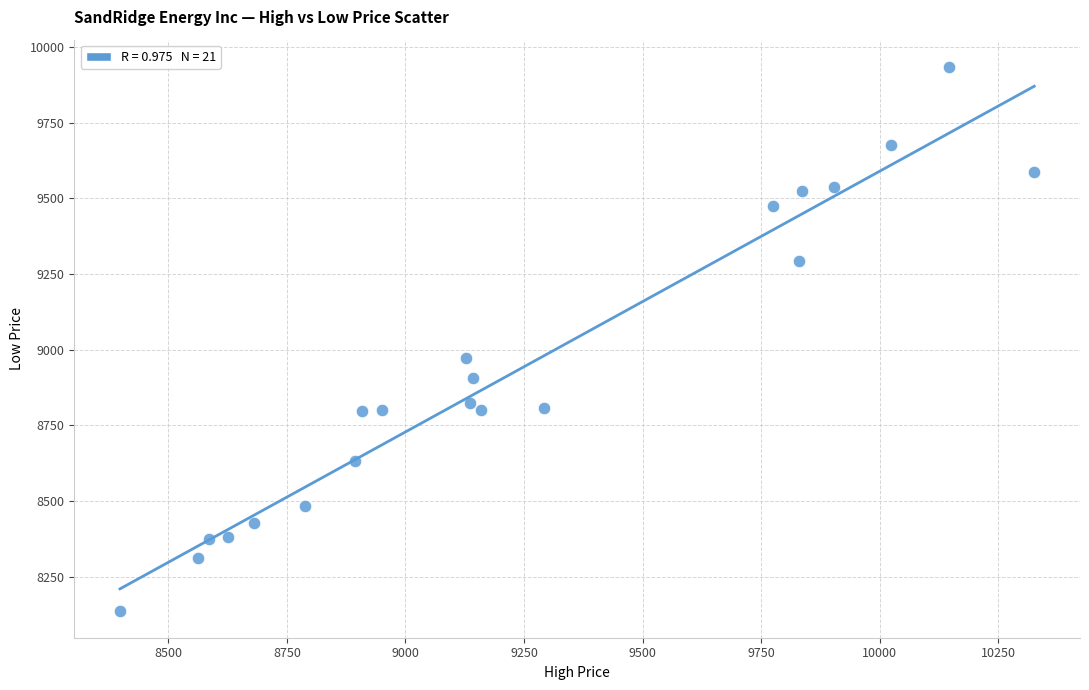

What Y value in the scatter plot is closest to 9036?

8973